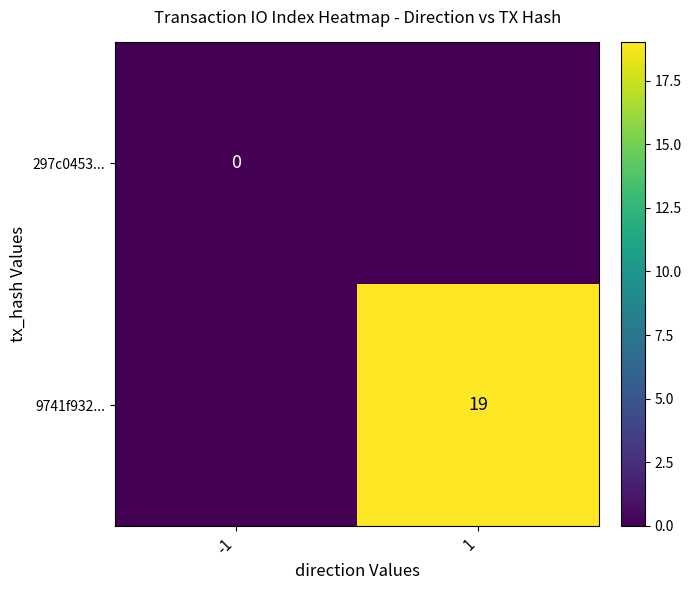

Is the value of 9741f932... at 1 greater than the value of 297c0453... at -1?

Yes